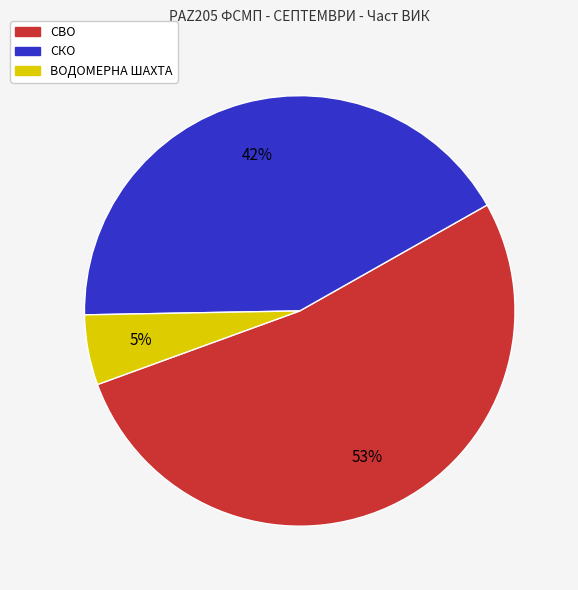

Which category has the smallest portion of the pie?

ВОДОМЕРНА ШАХТА